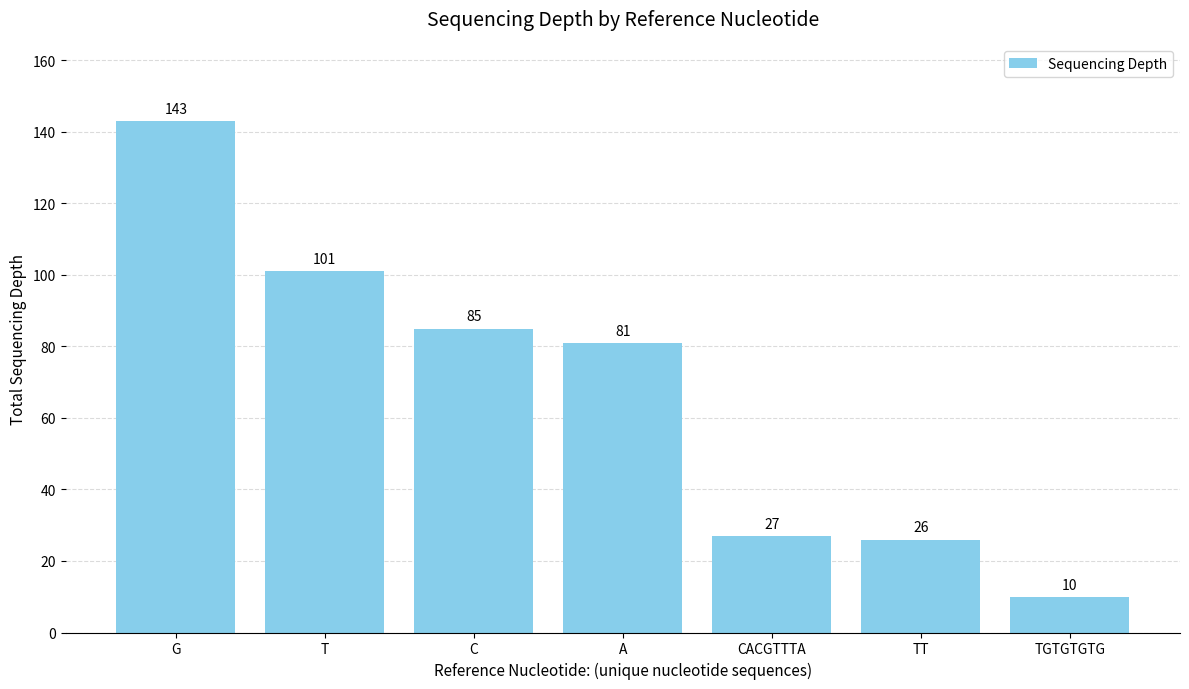

List the labels in order of value, smallest first.

TGTGTGTG, TT, CACGTTTA, A, C, T, G